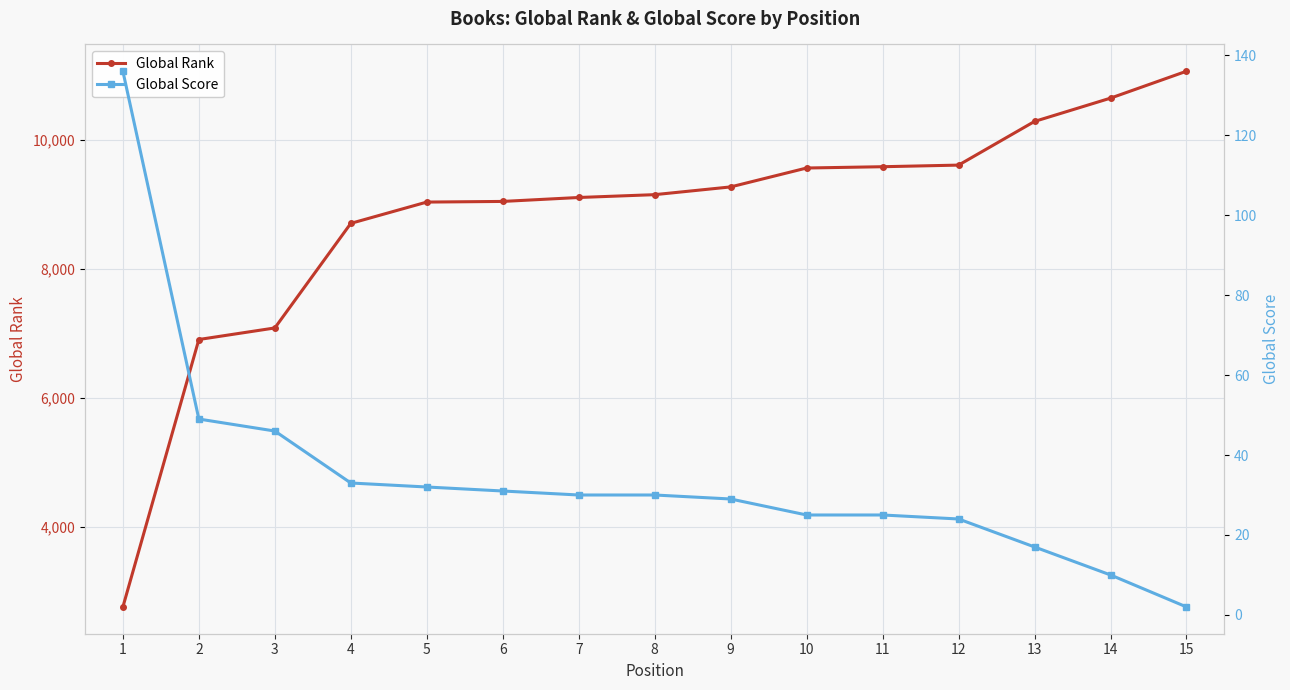

What is the sum of the Global Score values at 3 and 14?

56